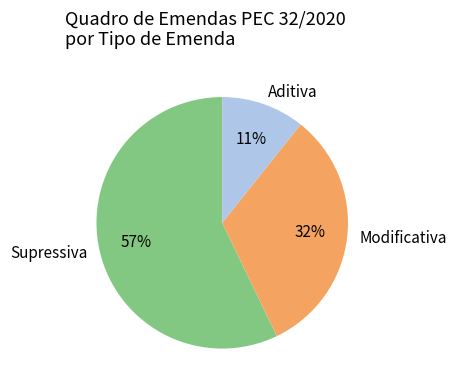

To the nearest percent, what is the average slice percentage?

33%